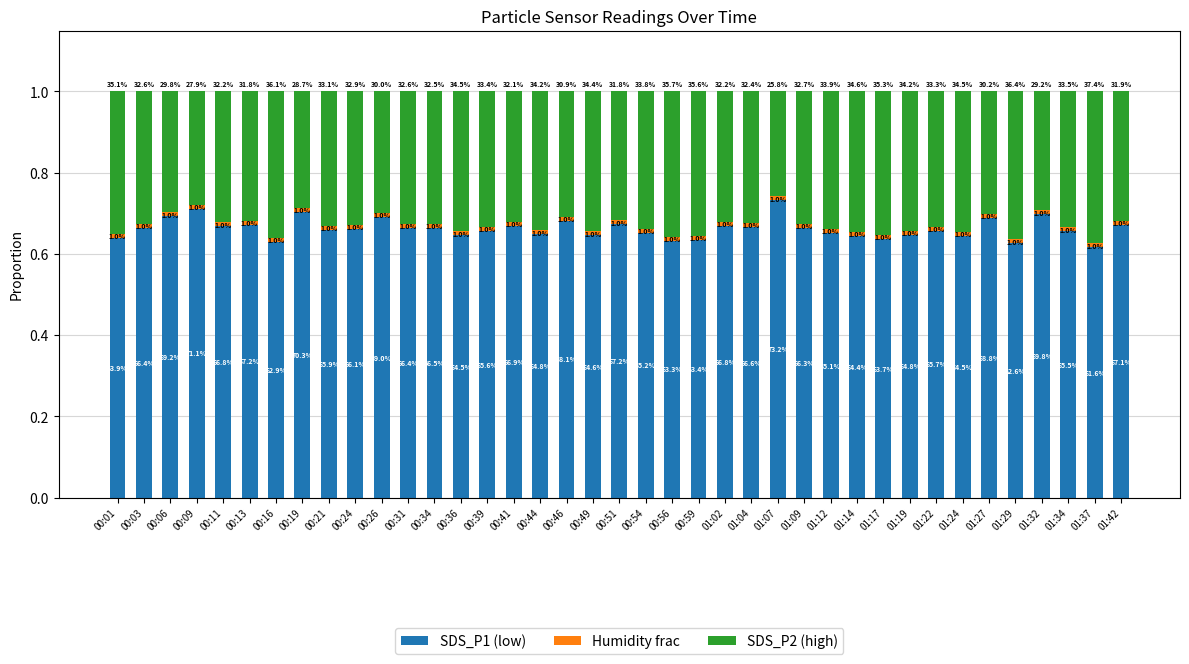

Rank the series by their average value, from lowest to highest.

Humidity frac, SDS_P2 (high), SDS_P1 (low)